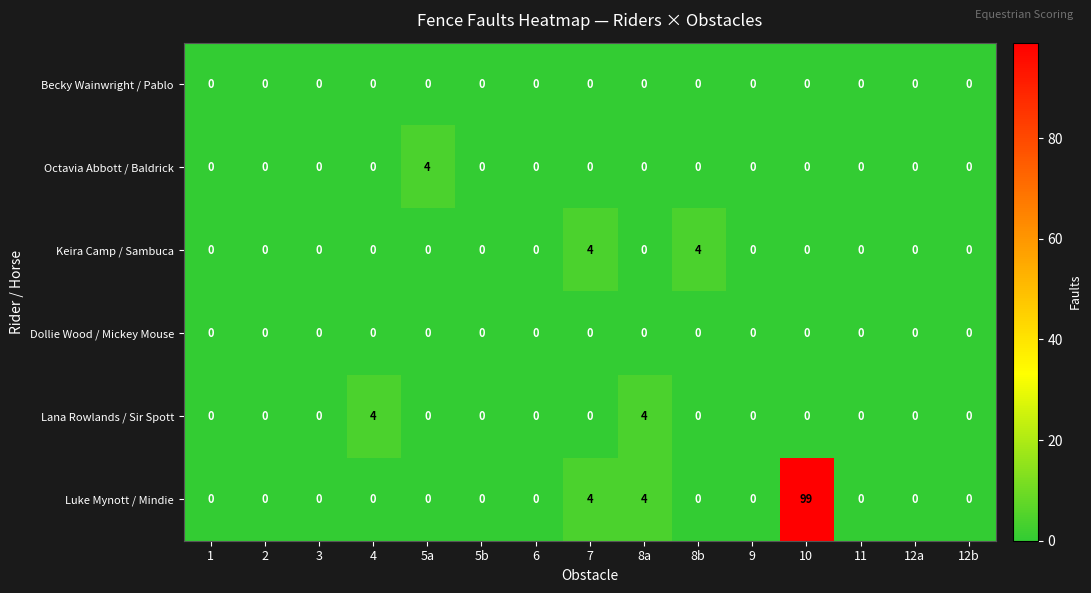

Which series has the largest range (max minus min)?

Luke Mynott / Mindie